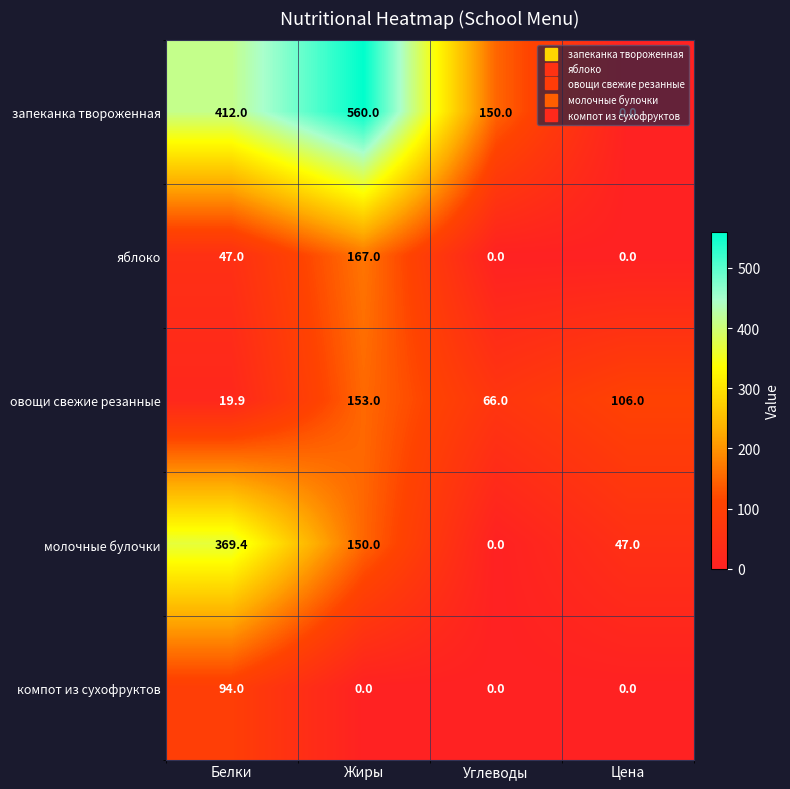

How many series are shown in this chart?

5